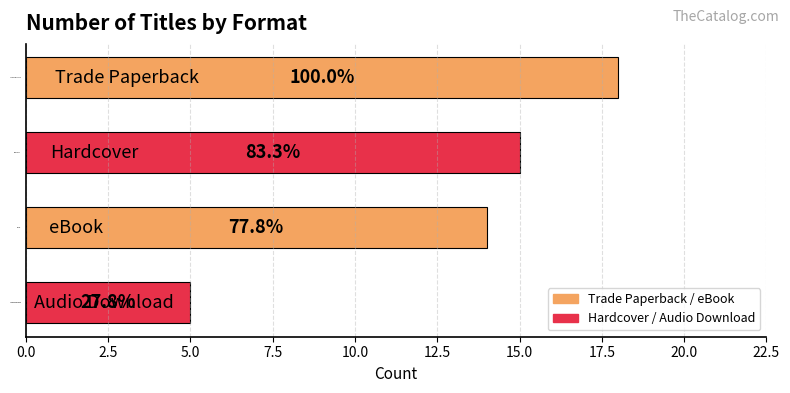

Are the bars horizontal?

Yes